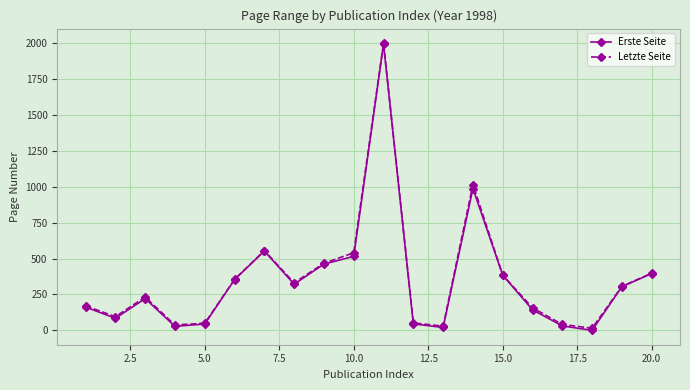

In Letzte Seite, how many points are lower than both neighbors (excluding endpoints)?

5